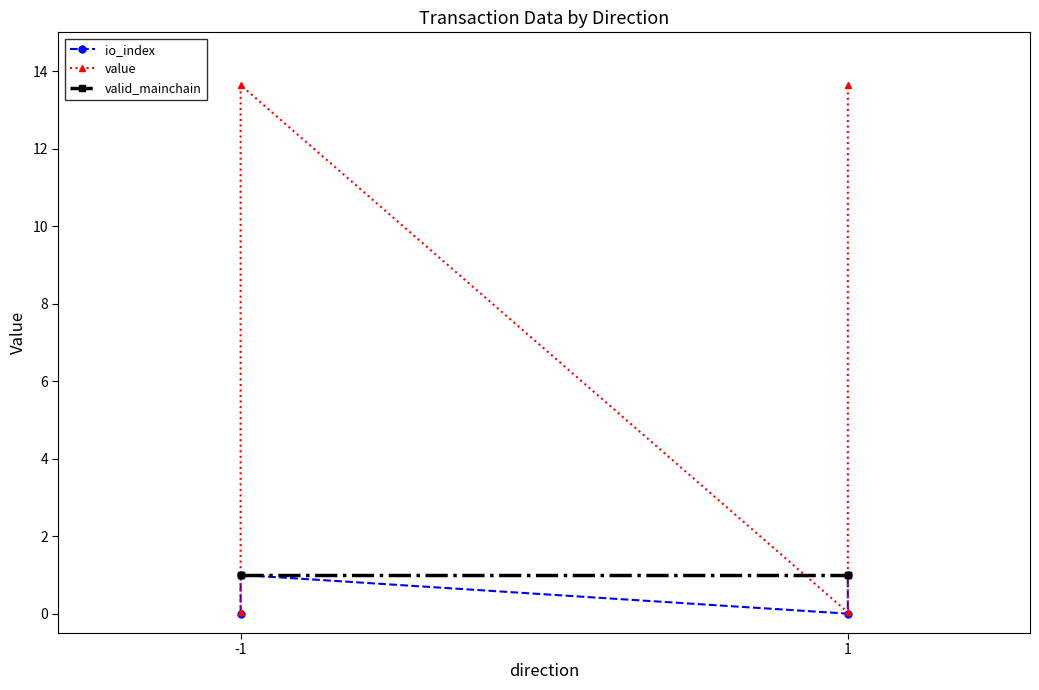

At how many categories does at least one series exceed 1?

2